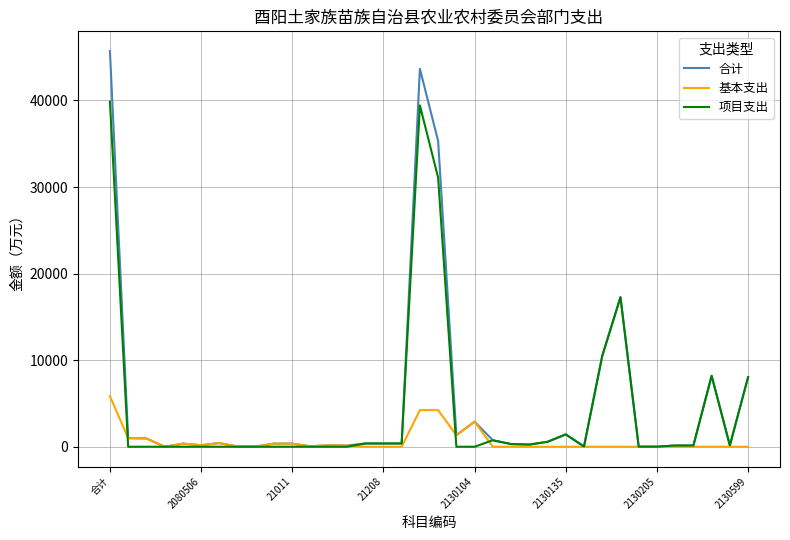

After their last crossing, which series has the higher values: 项目支出 or 基本支出?

项目支出